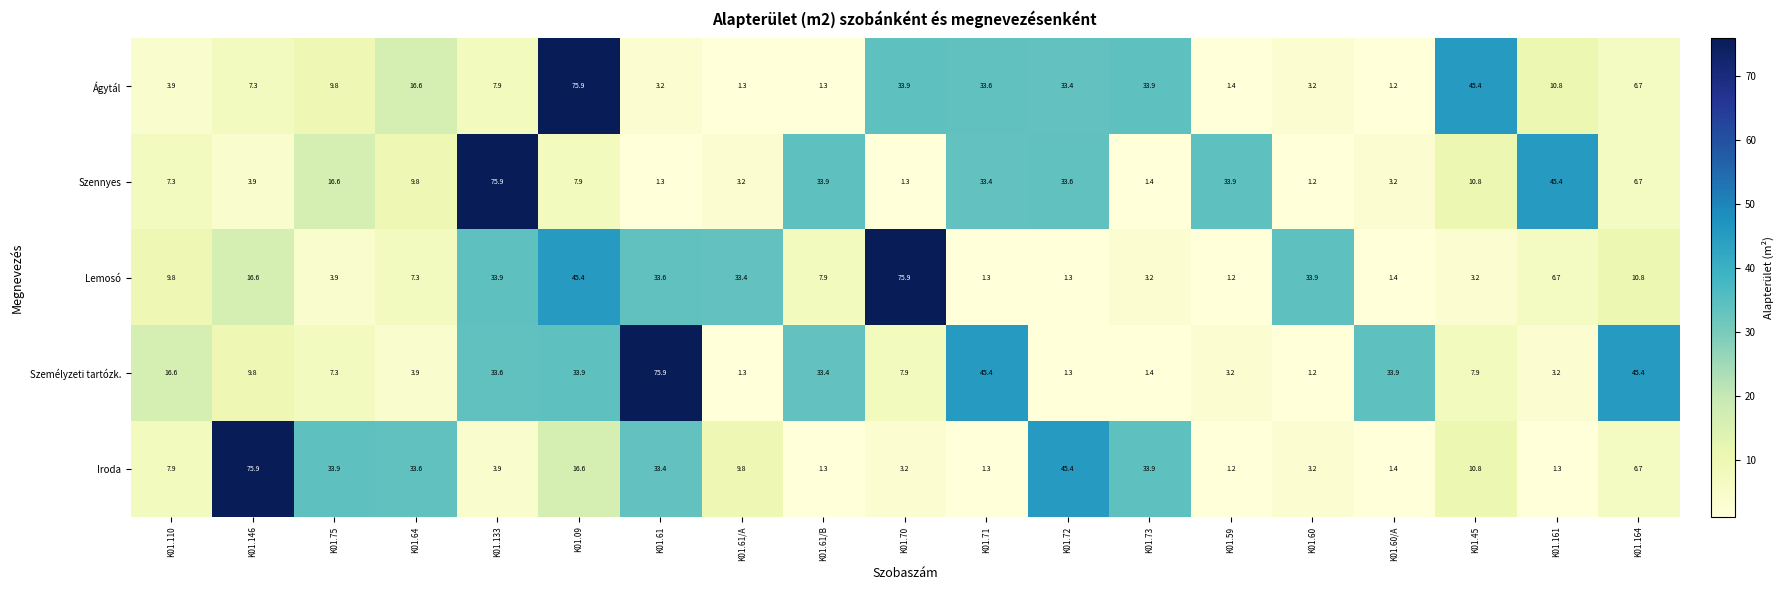

At which category is the sum across all series the highest?

K01.09